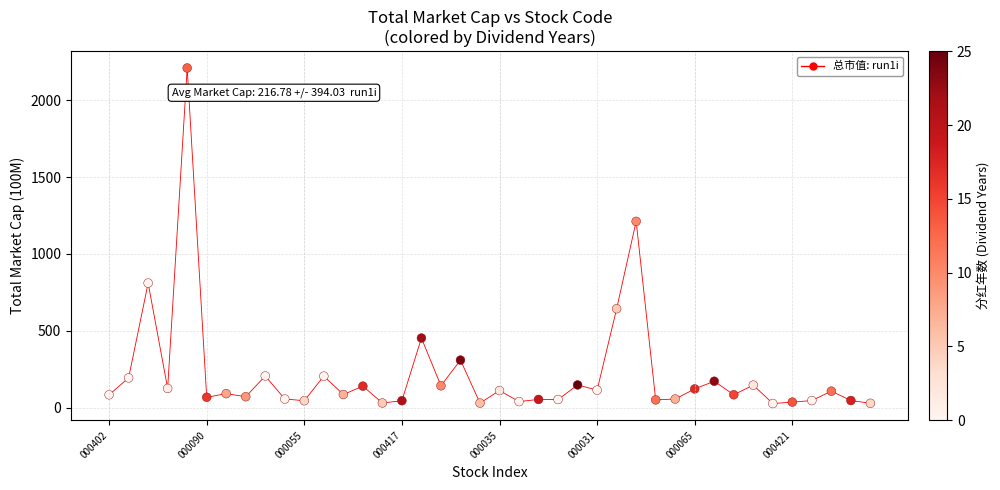

What Y value in the scatter plot is closest to 1118?

1211.9